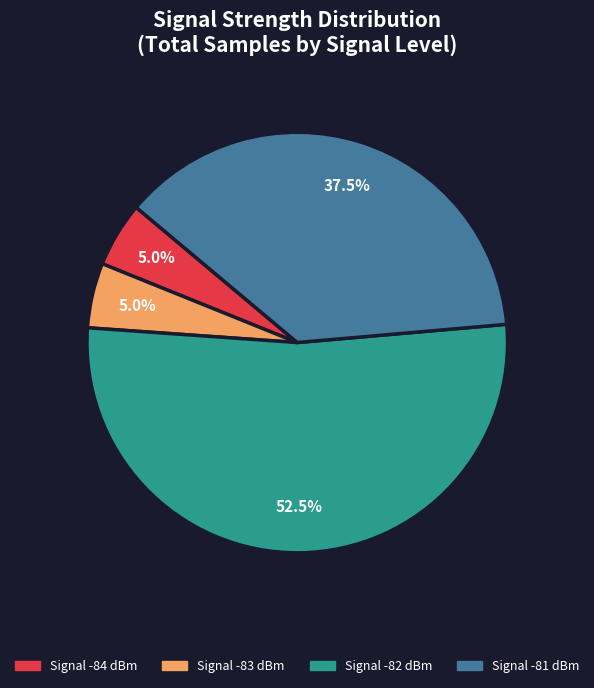

How many slices are in this pie chart?

4